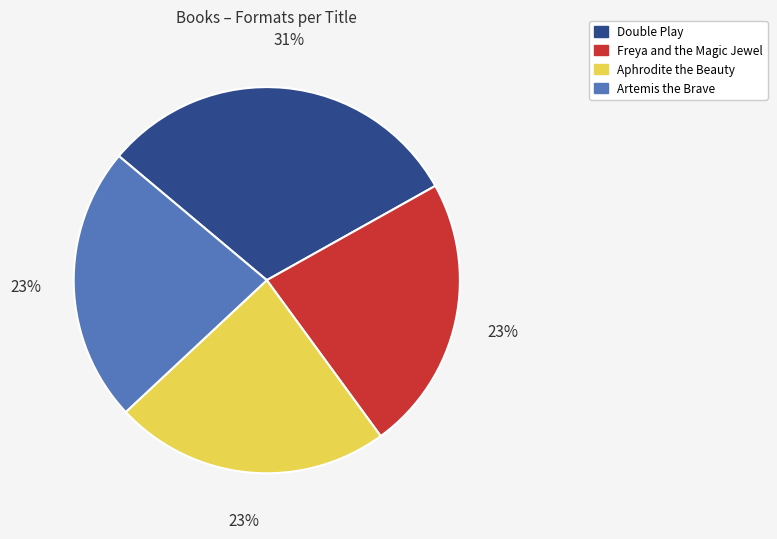

To the nearest percent, what is the difference between the largest and smallest slice percentages?

8%